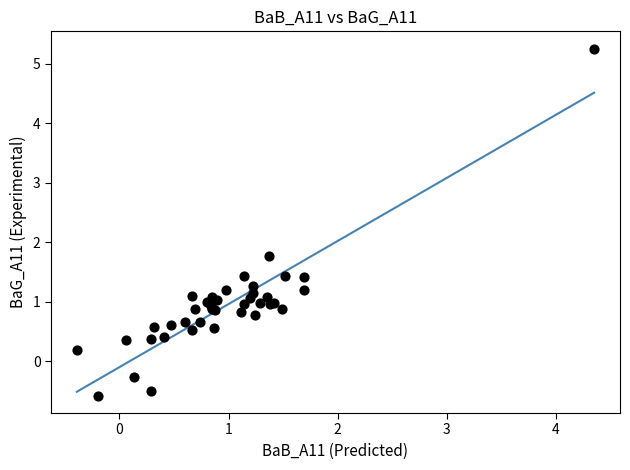

What Y value in the scatter plot is closest to 2?

1.8